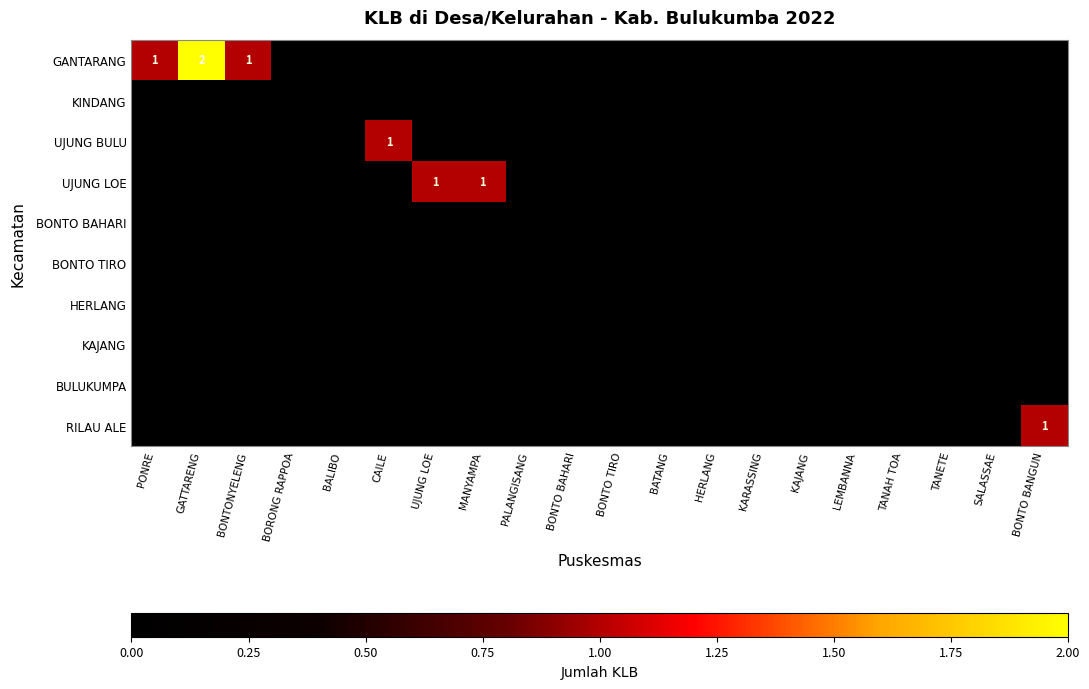

The GANTARANG series shows 1 at PONRE. True or false?

True